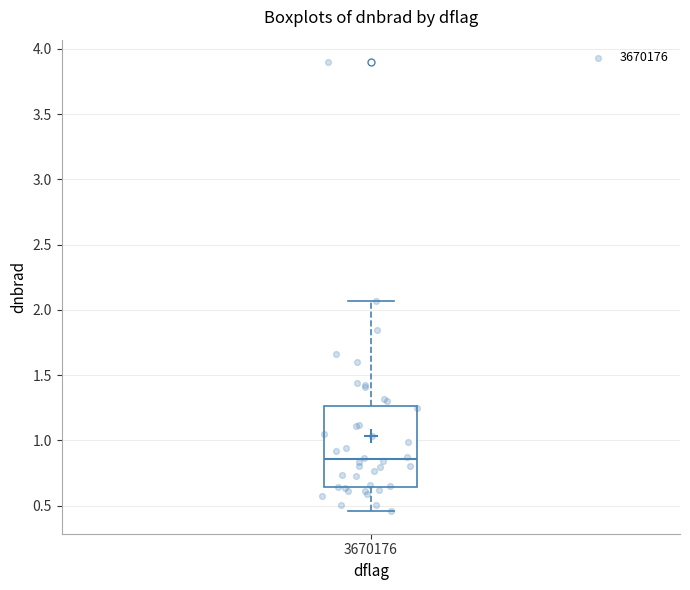

Transcribe this box plot: give where the median line is, the range the box spans, and where the two whiskers end, as read against the y-axis. The values are not printed on the chart, so give them approximately, as read against the axis.

median 0.85, box 0.65 to 1.25, whiskers 0.45 to 2.05